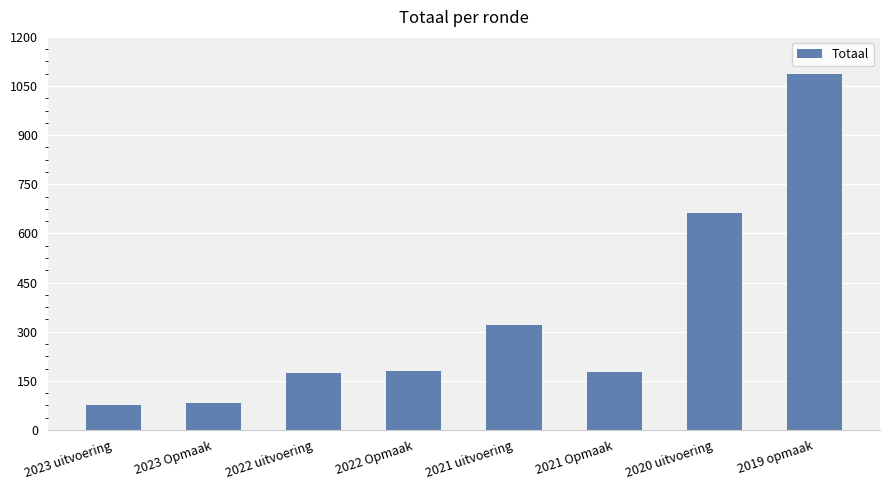

How many distinct data groups are displayed?

1